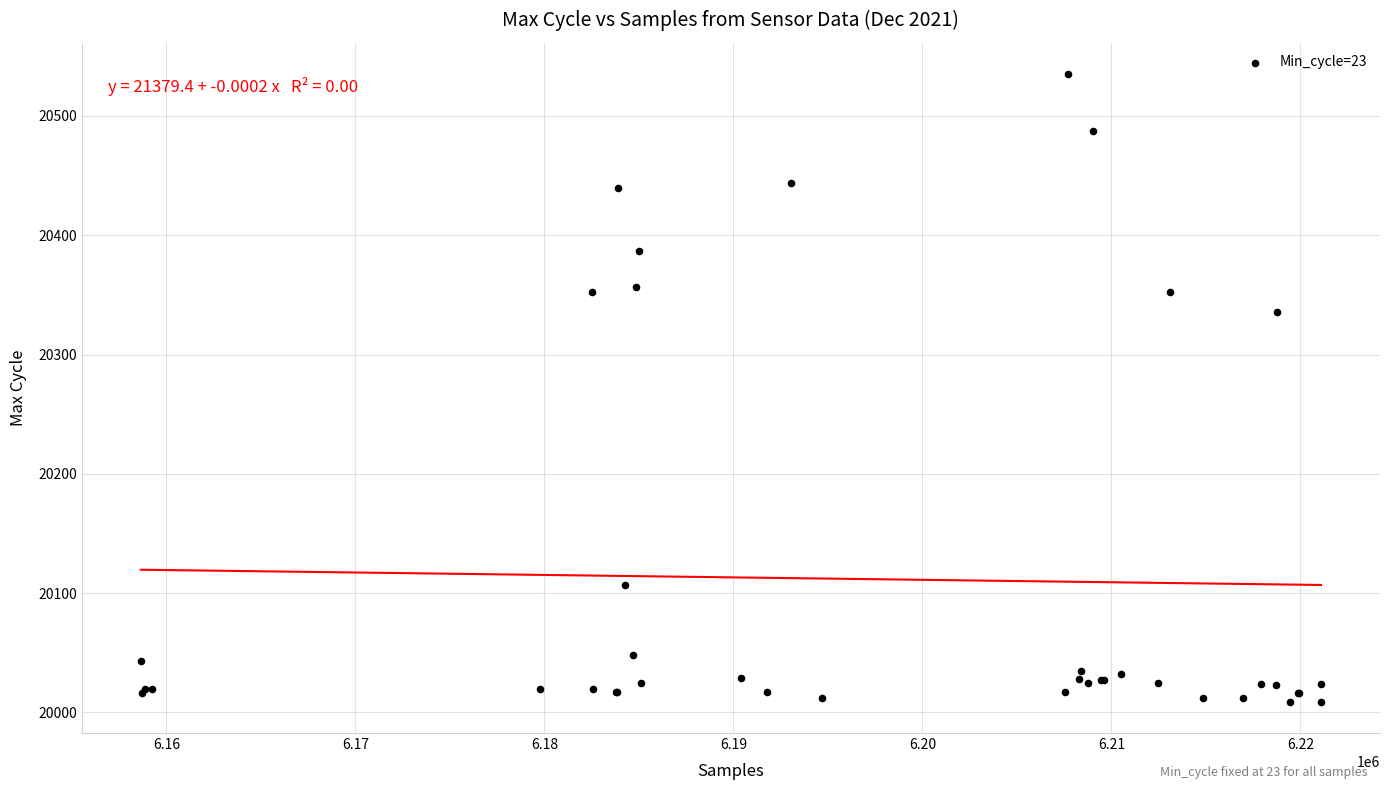

What Y value in the scatter plot is closest to 20272?

20336